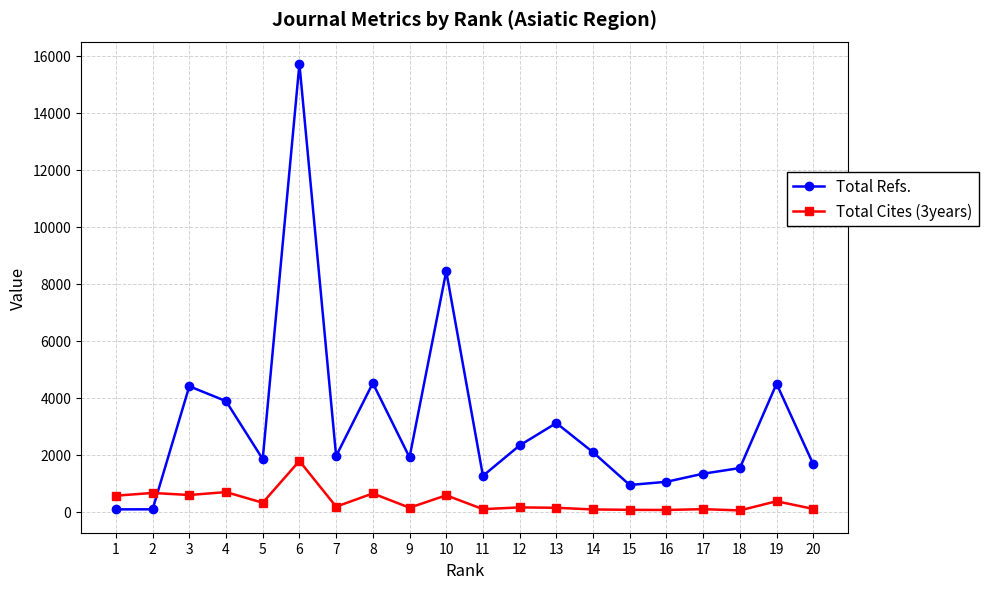

Which category has the highest value in the Total Refs. series?

6